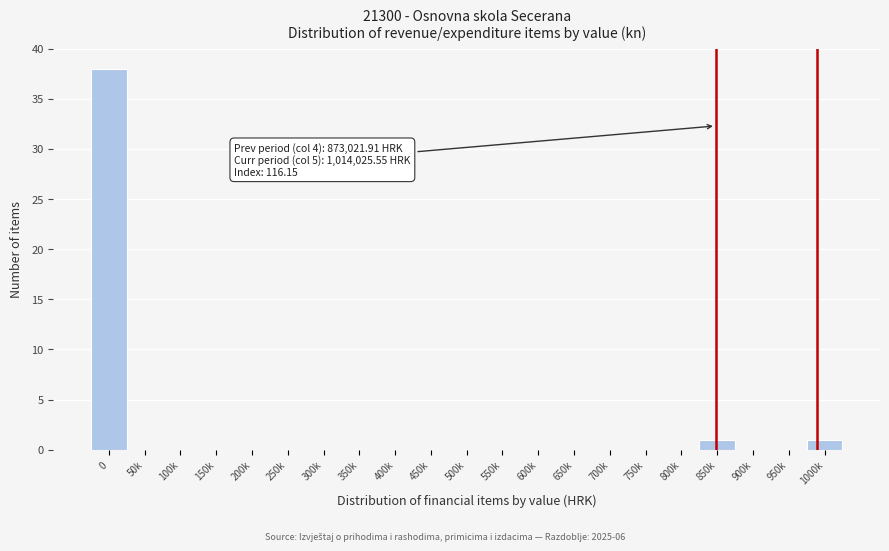

Reading left to right, transcribe all the data shown in this chart.

0=38	50k=0	100k=0	150k=0	200k=0	250k=0	300k=0	350k=0	400k=0	450k=0	500k=0	550k=0	600k=0	650k=0	700k=0	750k=0	800k=0	850k=1	900k=0	950k=0	1000k=1